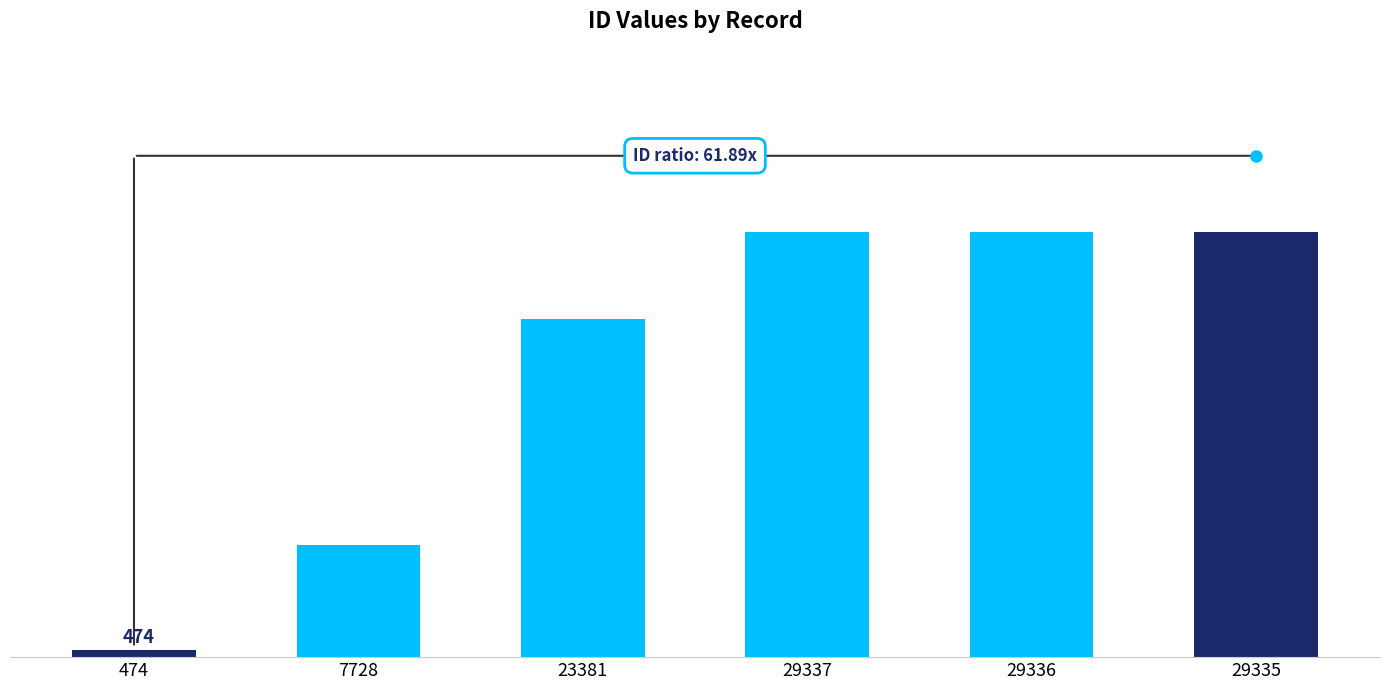

Which category has the highest value across all series?

29337